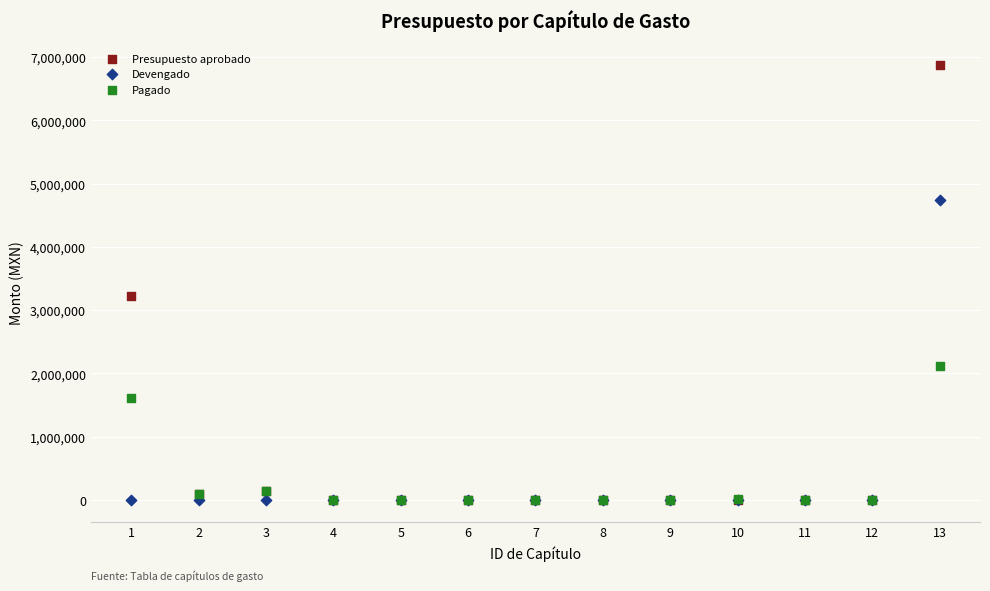

In the Pagado series, what Y value is closest to 1060968?

1611632.2